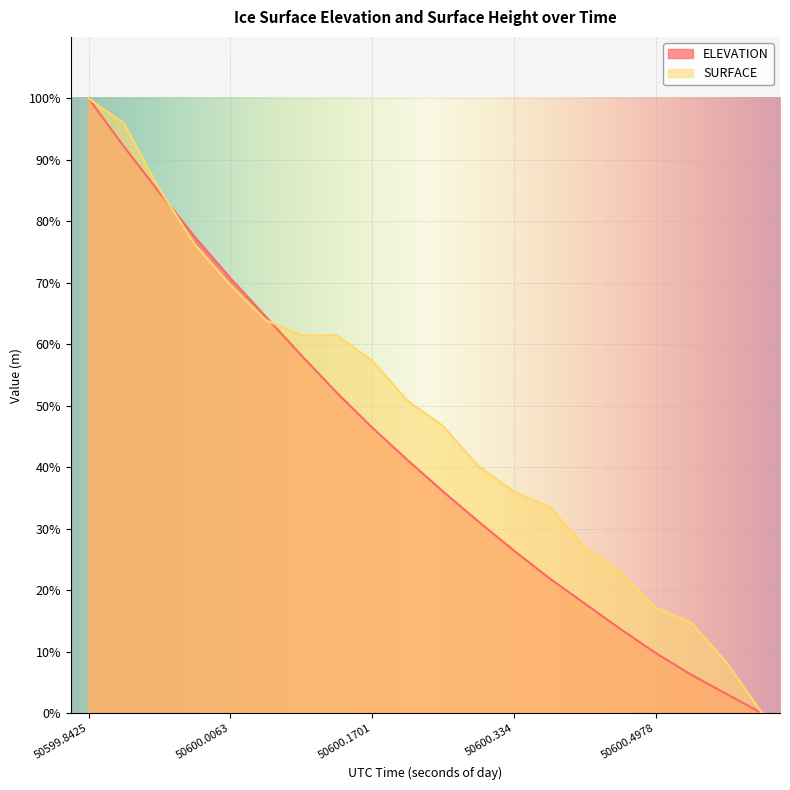

Is the value of SURFACE at 50600.2111 greater than the value of ELEVATION at 50600.4159?

Yes